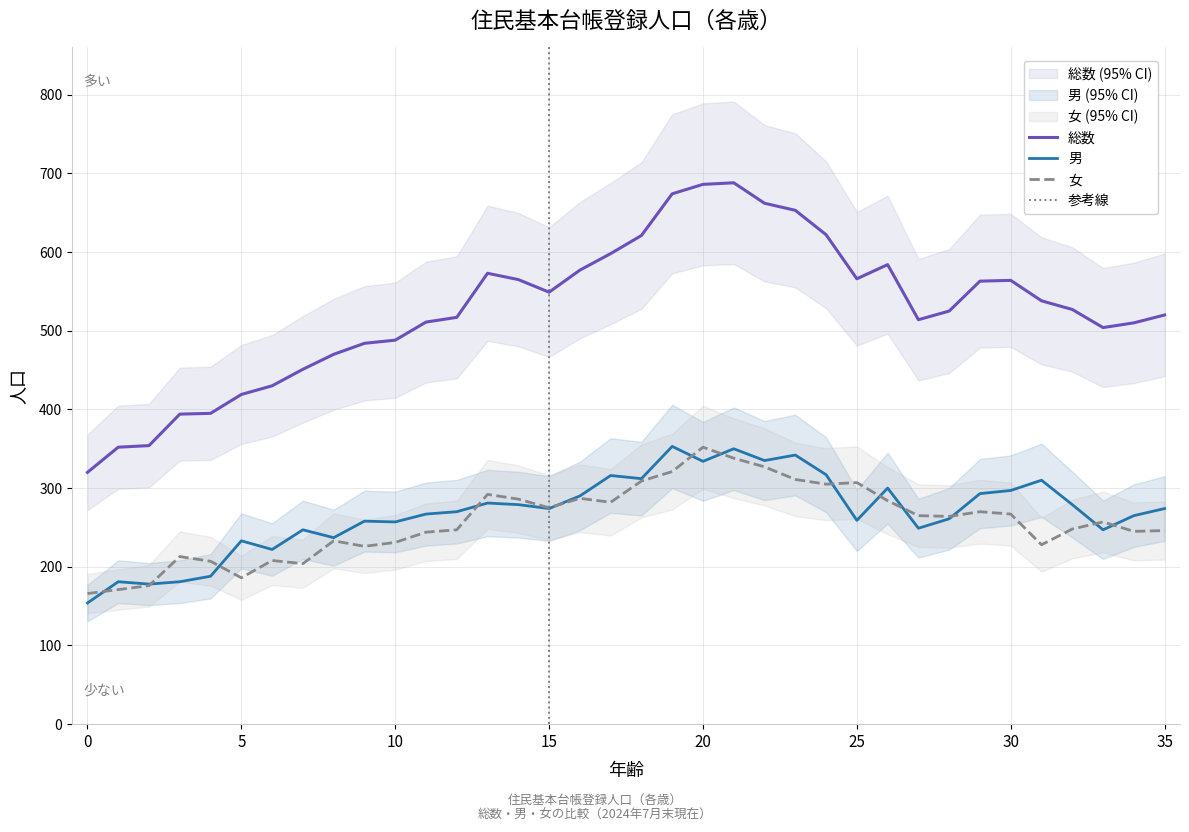

The value of 女 at 26 is 394. True or false?

False